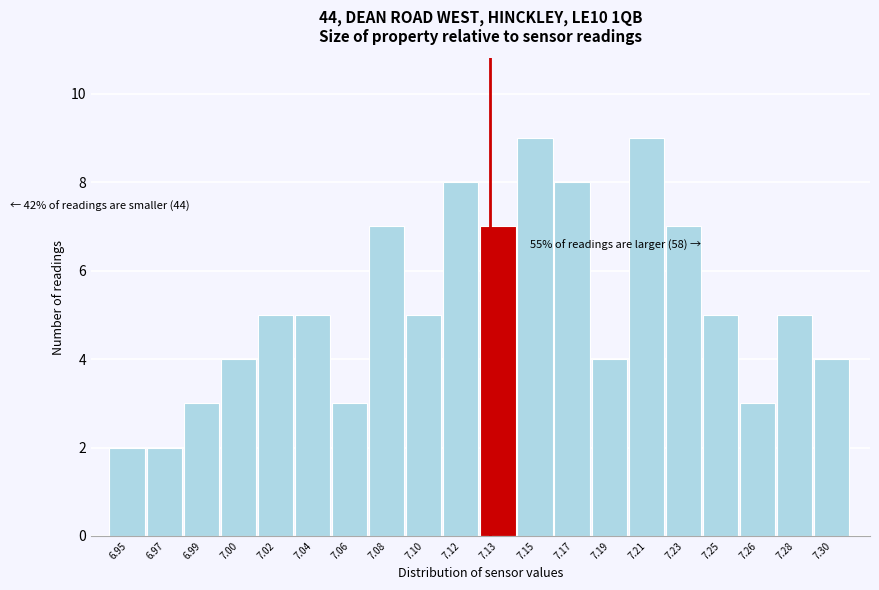

Reading right to left, list all the values displayed in this chart.

7.30=4	7.28=5	7.26=3	7.25=5	7.23=7	7.21=9	7.19=4	7.17=8	7.15=9	7.13=7	7.12=8	7.10=5	7.08=7	7.06=3	7.04=5	7.02=5	7.00=4	6.99=3	6.97=2	6.95=2